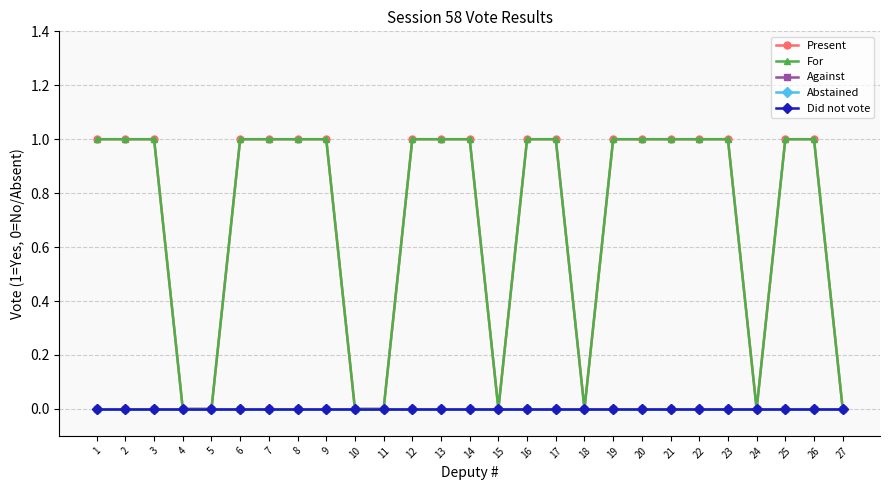

Reading left to right, transcribe all the data shown in this chart.

Present: 1	1	1	0	0	1	1	1	1	0	0	1	1	1	0	1	1	0	1	1	1	1	1	0	1	1	0
For: 1	1	1	0	0	1	1	1	1	0	0	1	1	1	0	1	1	0	1	1	1	1	1	0	1	1	0
Against: 0	0	0	0	0	0	0	0	0	0	0	0	0	0	0	0	0	0	0	0	0	0	0	0	0	0	0
Abstained: 0	0	0	0	0	0	0	0	0	0	0	0	0	0	0	0	0	0	0	0	0	0	0	0	0	0	0
Did not vote: 0	0	0	0	0	0	0	0	0	0	0	0	0	0	0	0	0	0	0	0	0	0	0	0	0	0	0